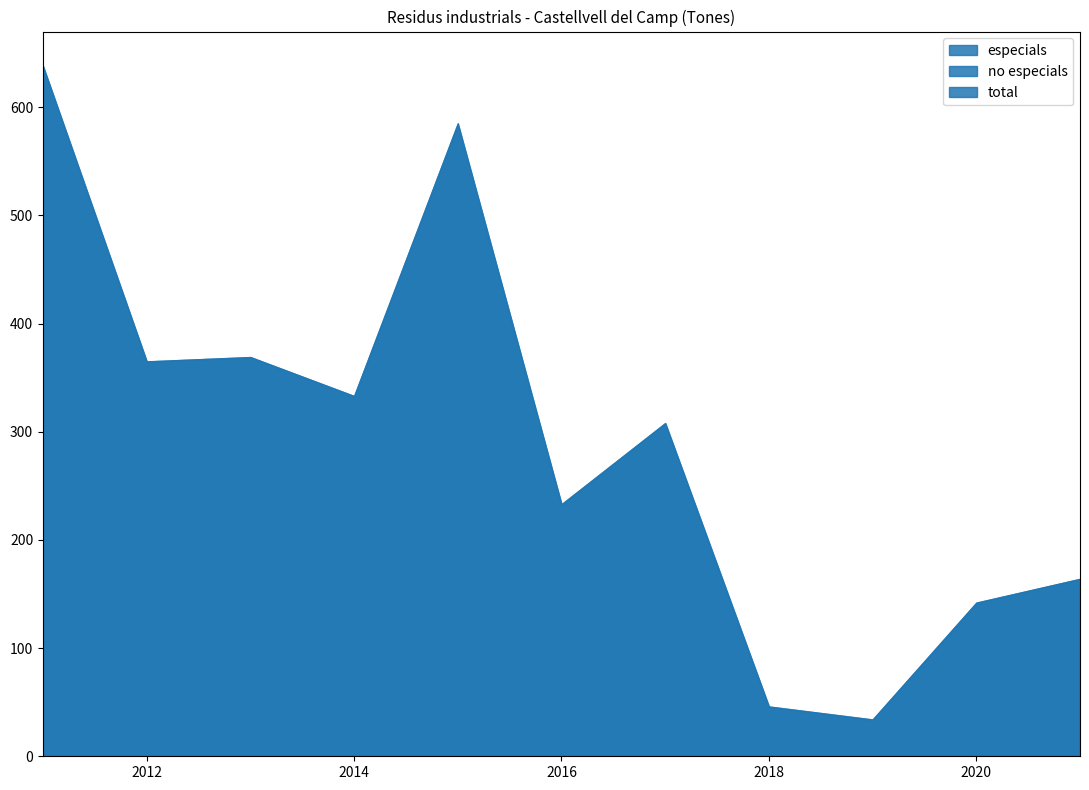

Is the value of no especials at 2021 greater than the value of total at 2013?

No